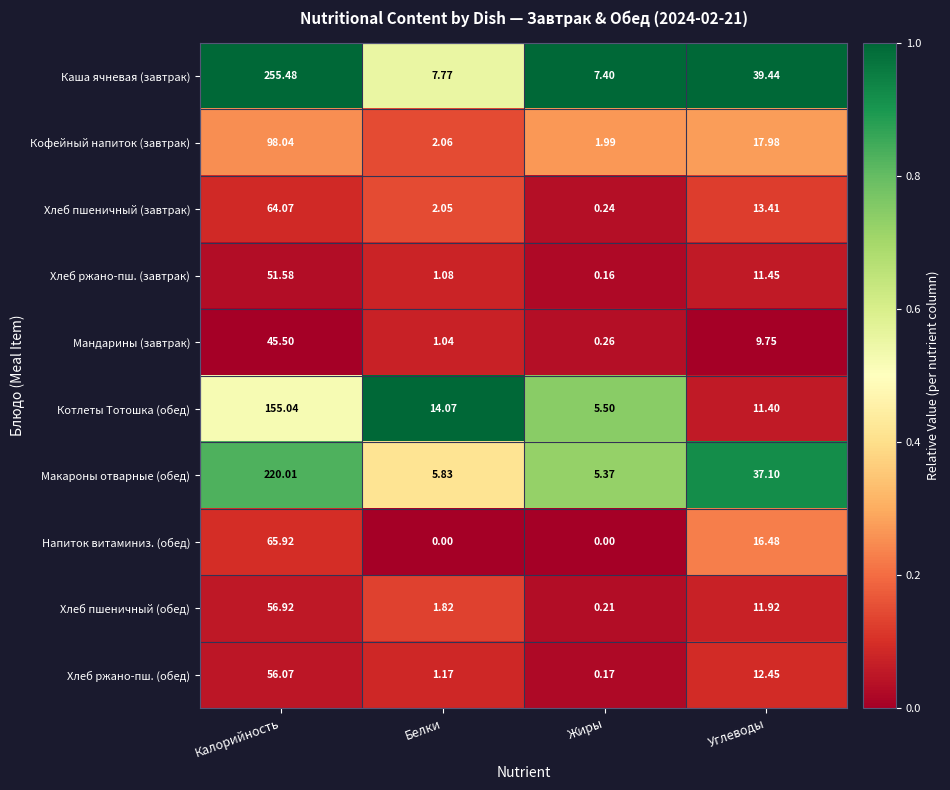

Where does the Хлеб ржано-пш. (обед) series first go above 12?

Калорийность